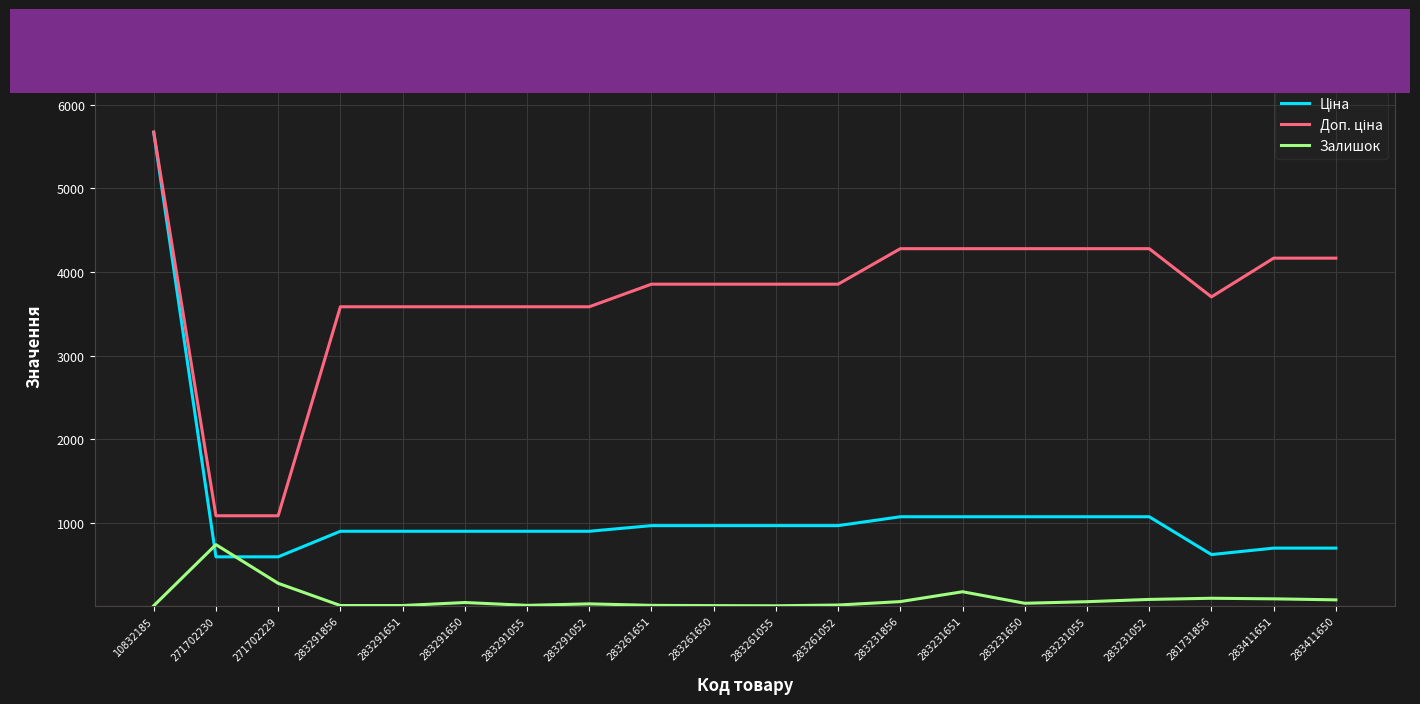

The Залишок series shows 80.0 at 283231052. True or false?

True